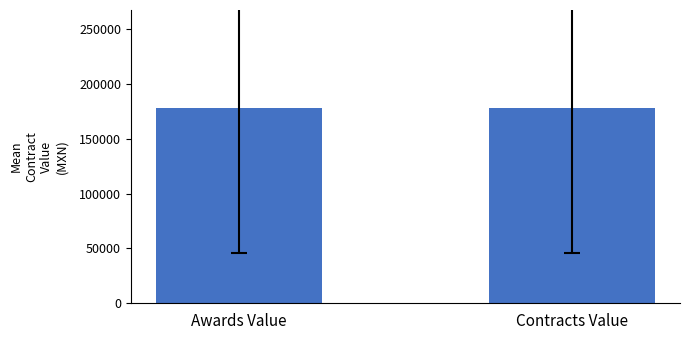

The value of awards.value.amount at 1014/09 is 98002.0. True or false?

False